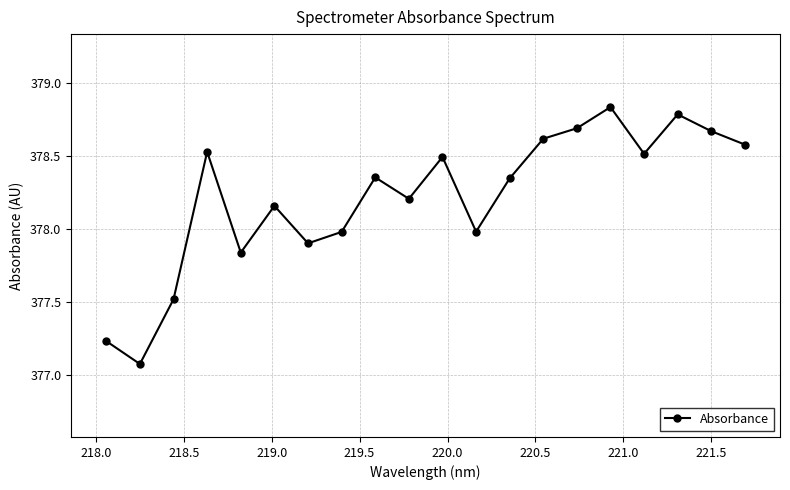

True or false: there are more than 1 points higher than both neighbors.

True